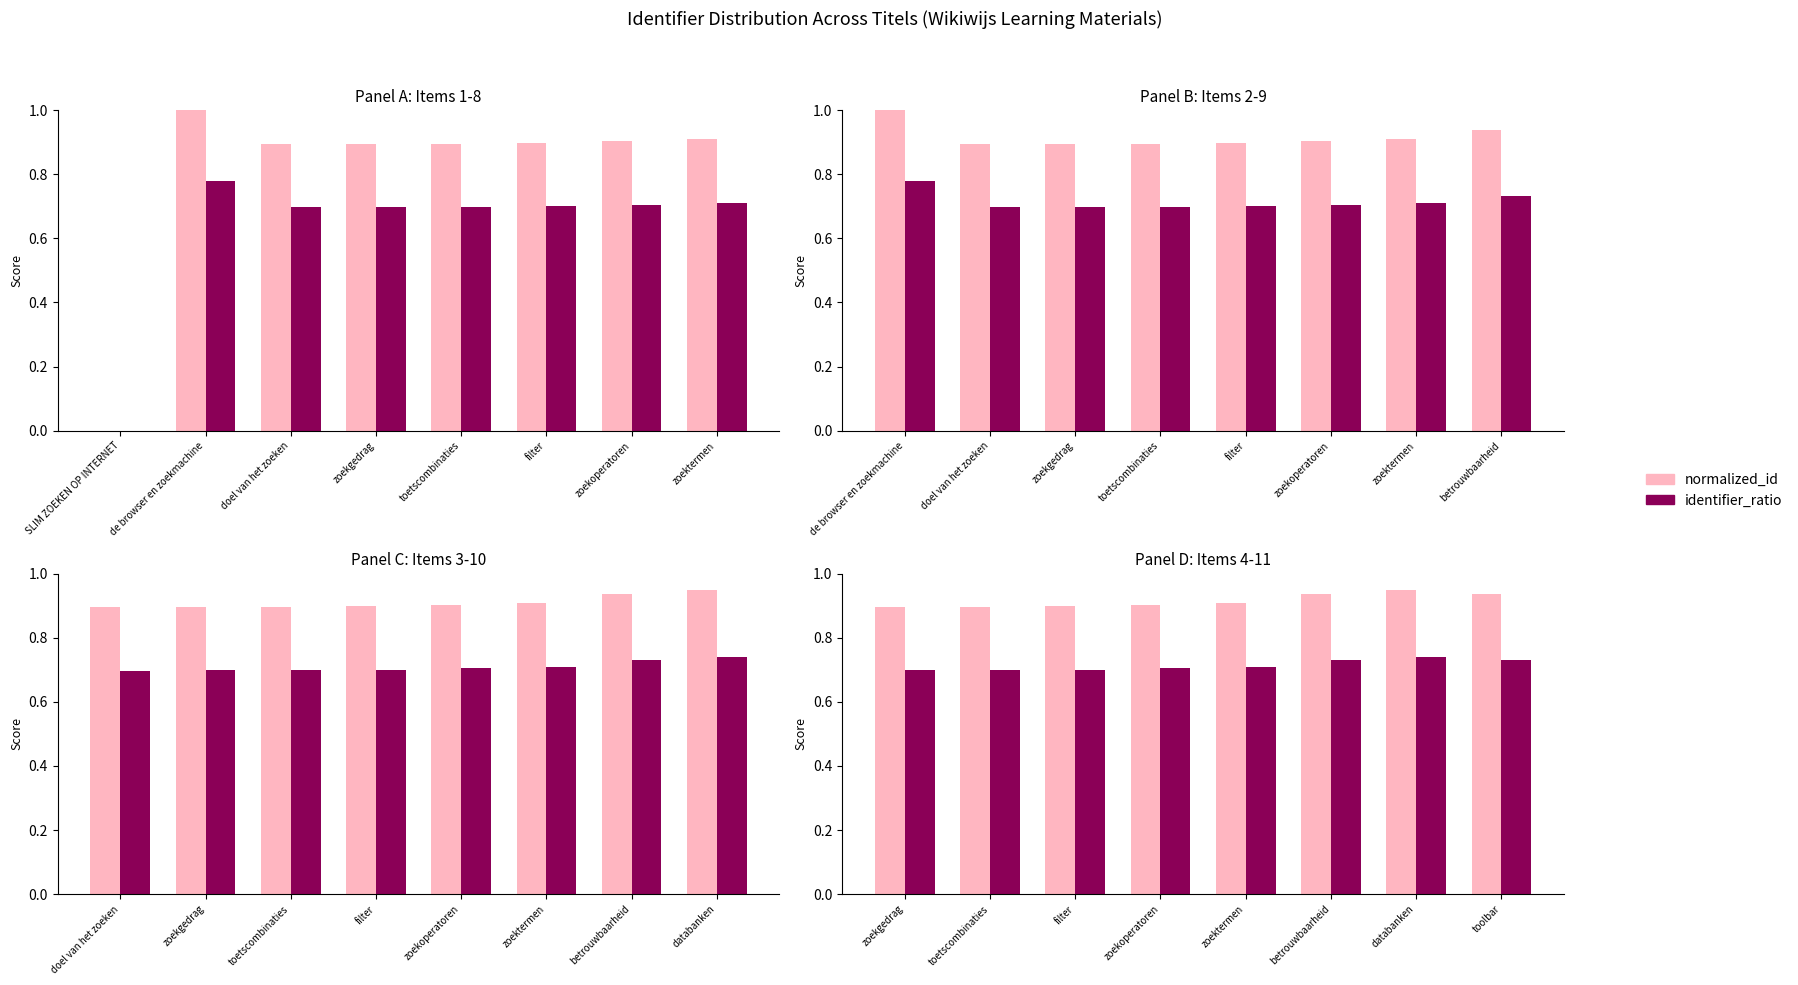

Is it true that normalized_id equals 0.9 at betrouwbaarheid?

True